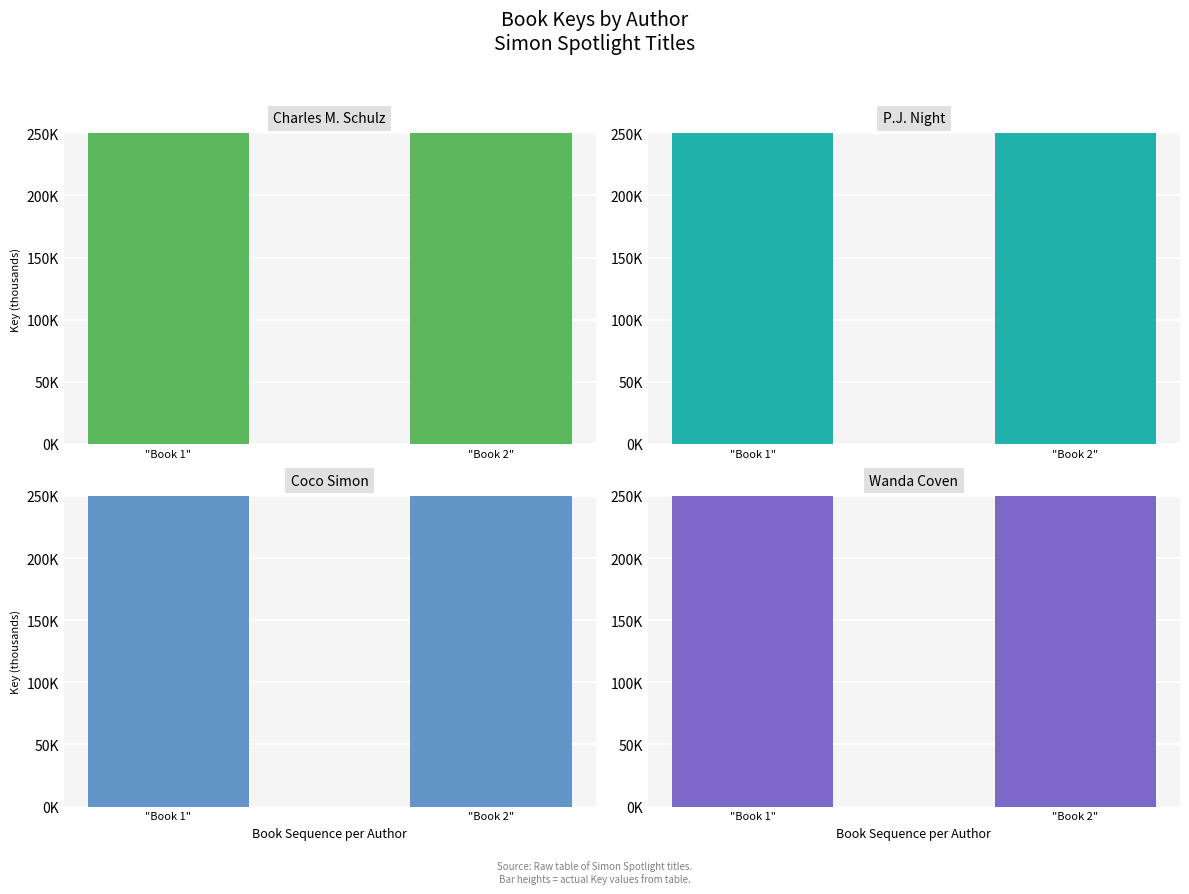

Which series has the largest total across all categories?

Charles M. Schulz